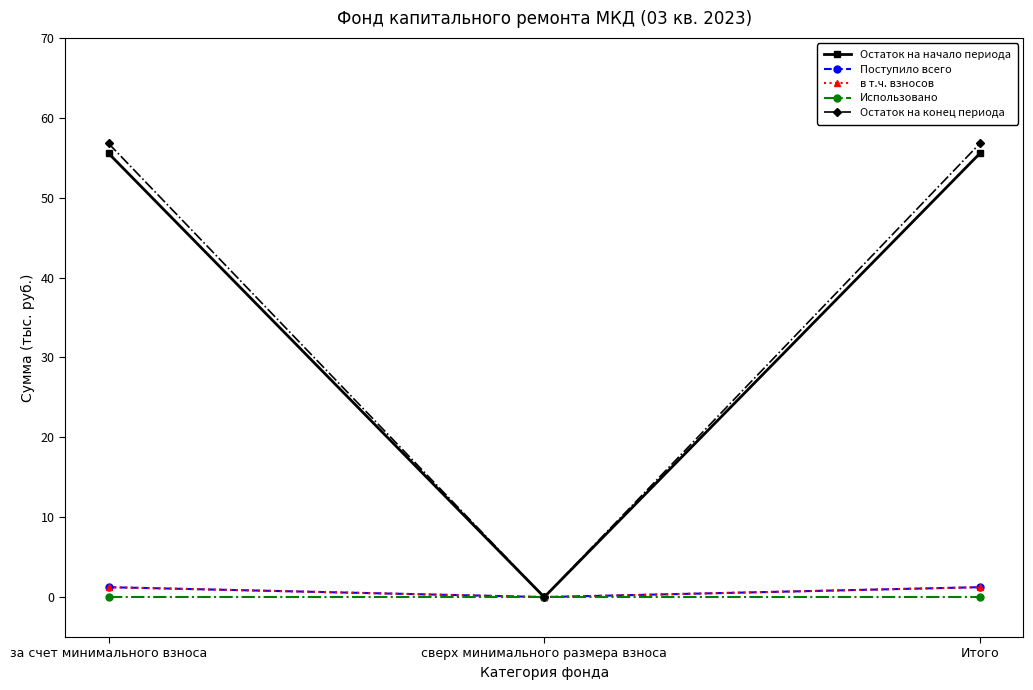

What is the label of the 2nd point from the right?

сверх минимального размера взноса